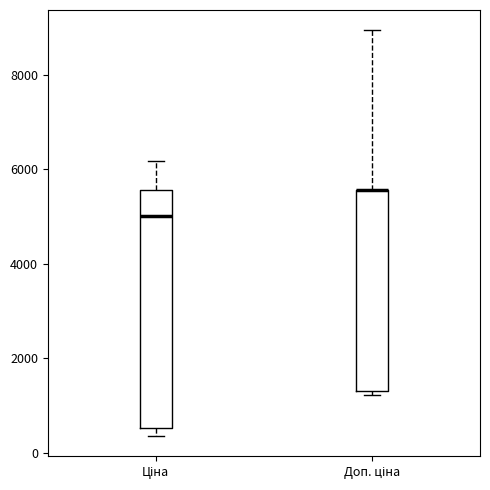

Which box is the tallest, from its lower edge to its upper edge?

Ціна